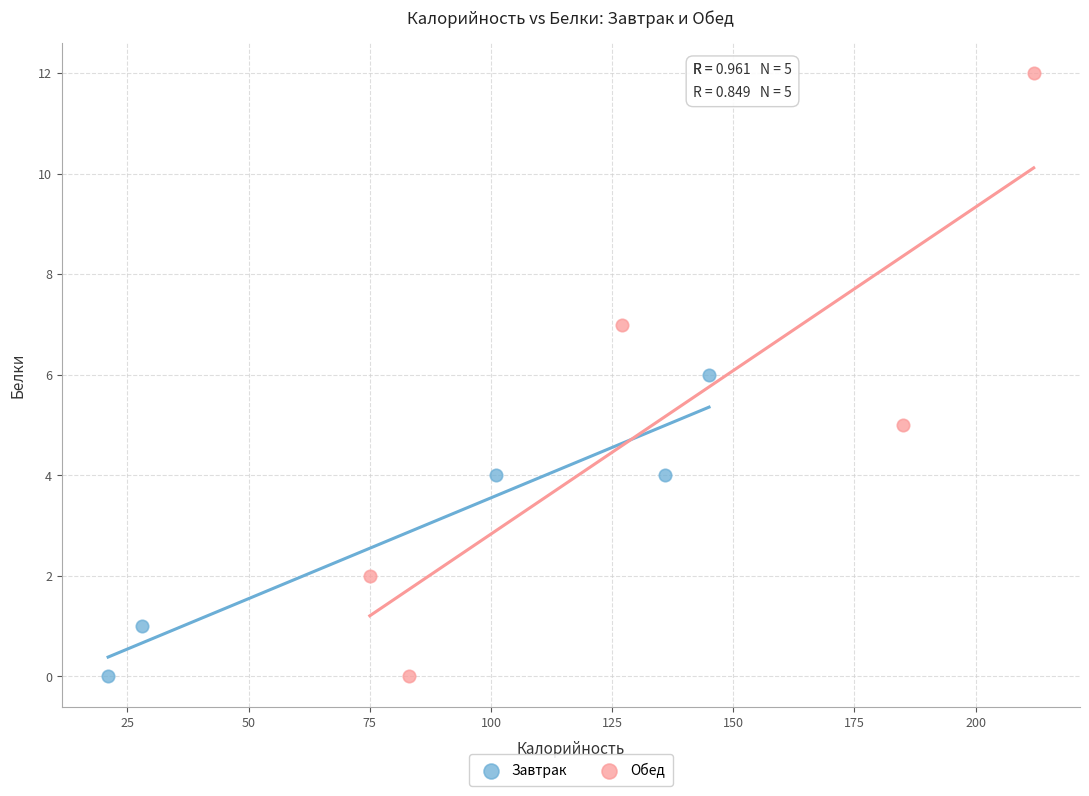

Which series contains the highest Y value?

Обед